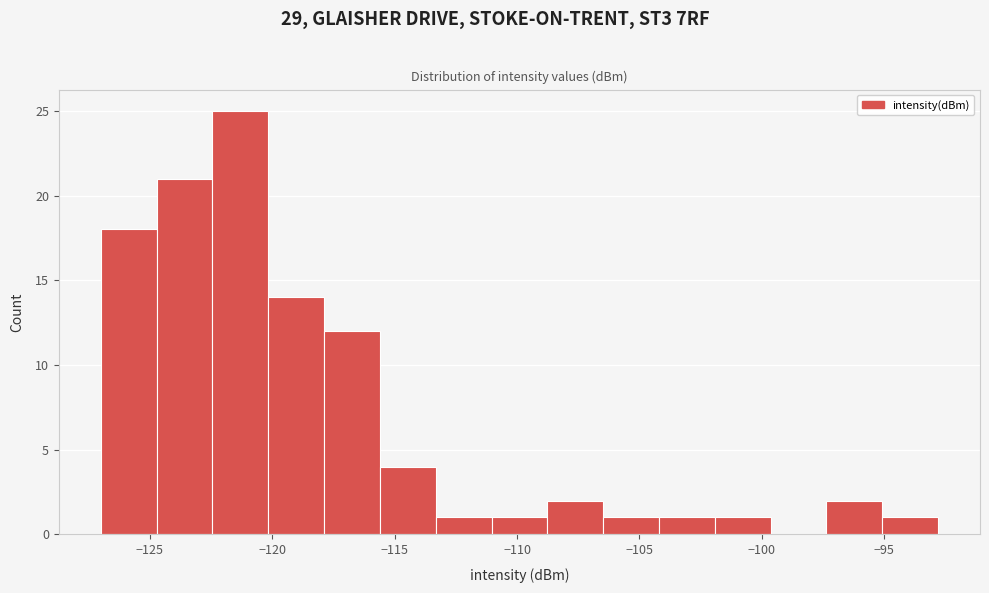

Reading left to right, transcribe this chart: for each bar, give the range it covers on the x-axis and its height. Neither the bar edges nor the heights are printed on the chart, so give them approximately, as read against the axes.

-127.0 to -124.5: 18
-124.5 to -122.5: 21
-122.5 to -120.0: 25
-120.0 to -118.0: 14
-118.0 to -115.5: 12
-115.5 to -113.5: 4
-113.5 to -111.0: 1
-111.0 to -109.0: 1
-109.0 to -106.5: 2
-106.5 to -104.0: 1
-104.0 to -102.0: 1
-102.0 to -99.5: 1
-99.5 to -97.5: 0
-97.5 to -95.0: 2
-95.0 to -93.0: 1